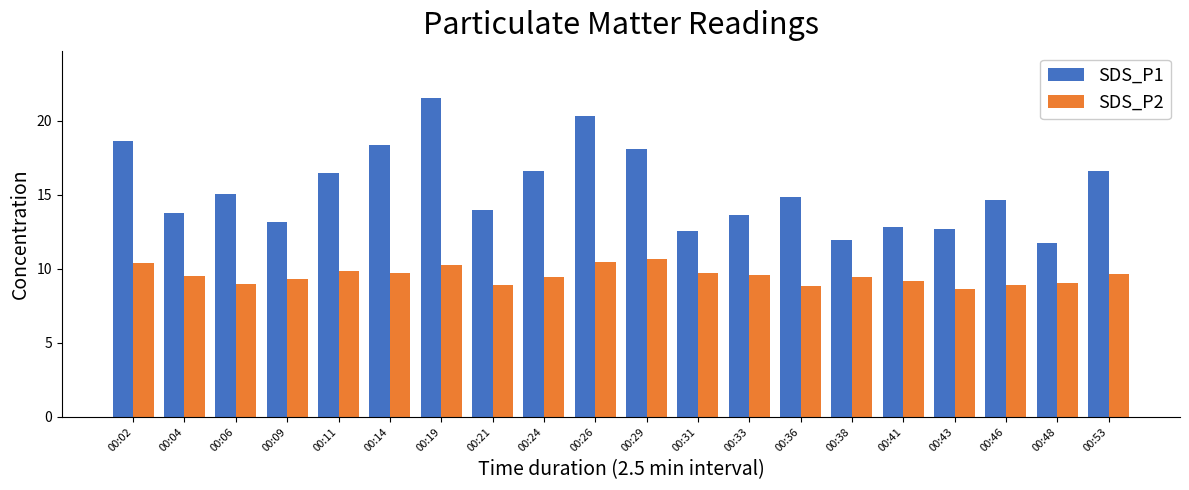

Is it true that SDS_P1 equals 4.5 at 00:36?

False